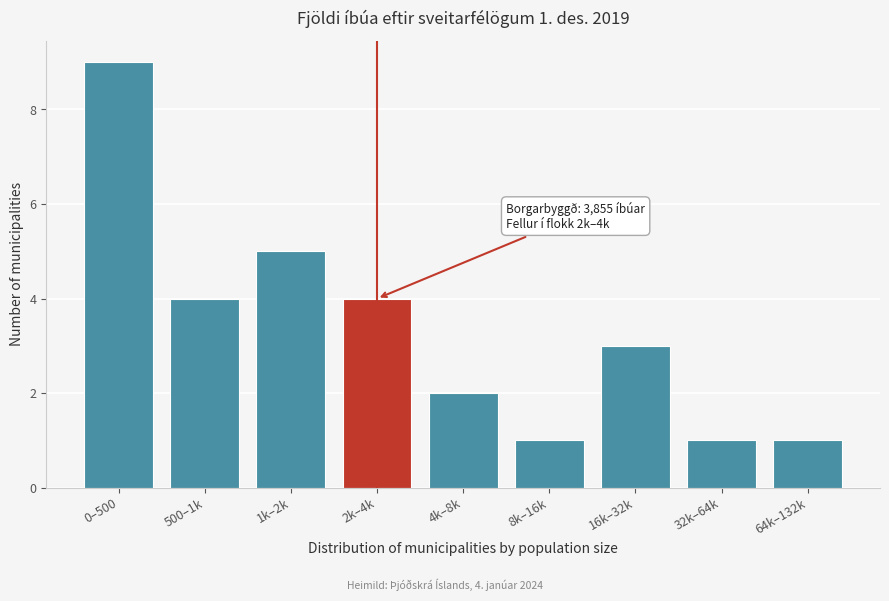

Reading left to right, transcribe all the data shown in this chart.

0–500=9	500–1k=4	1k–2k=5	2k–4k=4	4k–8k=2	8k–16k=1	16k–32k=3	32k–64k=1	64k–132k=1